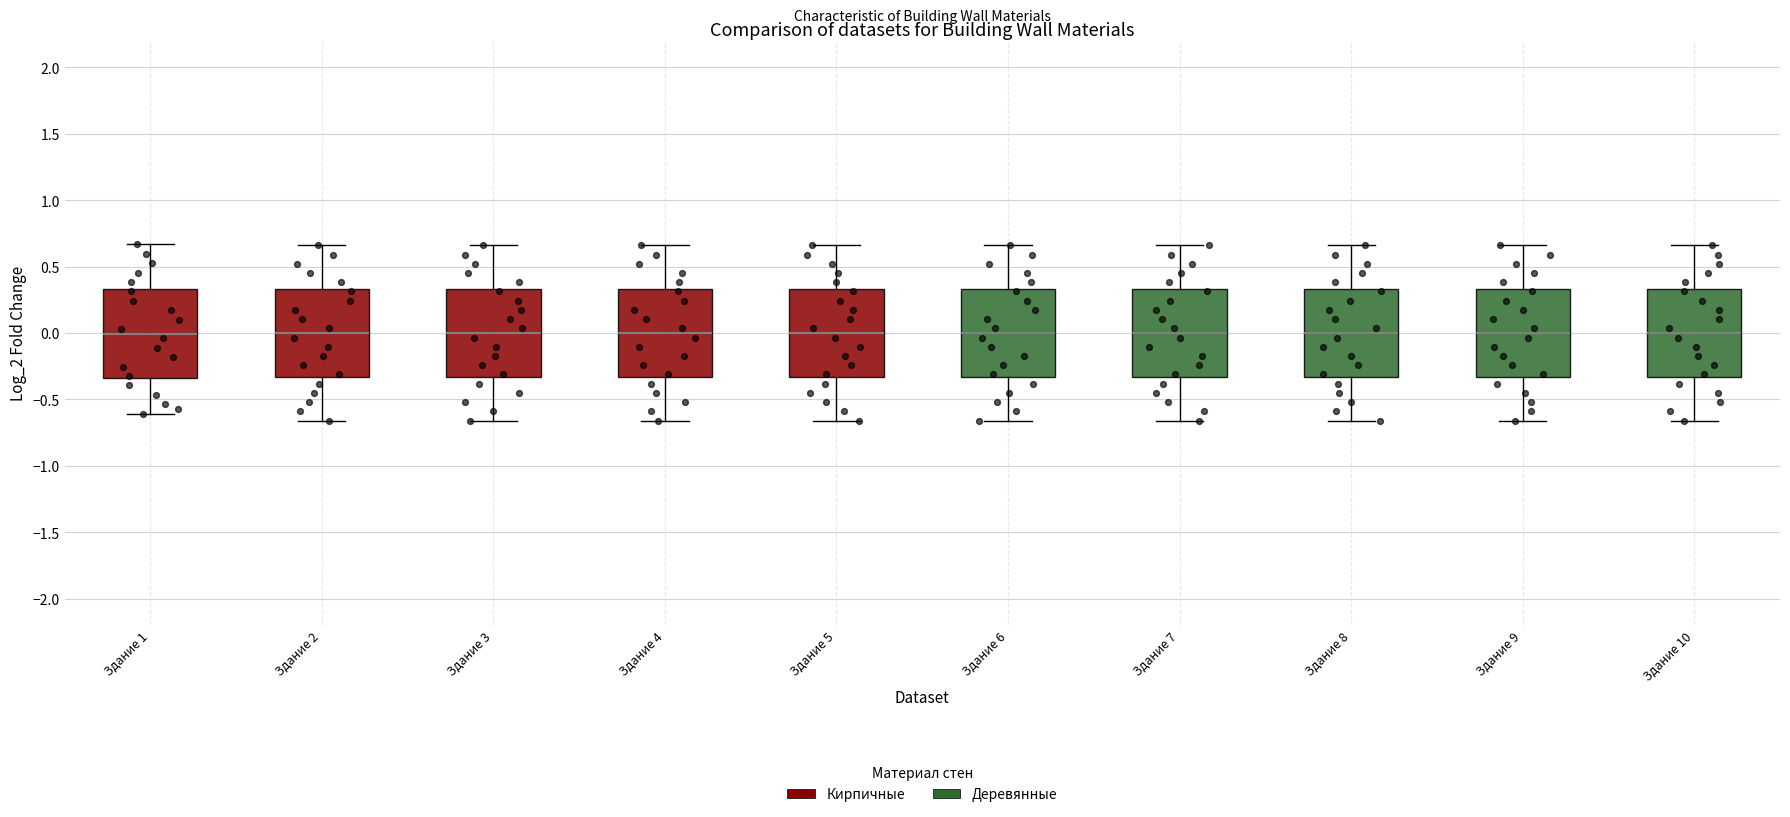

Where is the lower edge of the box for Здание 2 on the y-axis? The values are not printed on the chart, so give them approximately, as read against the axis.

-0.35